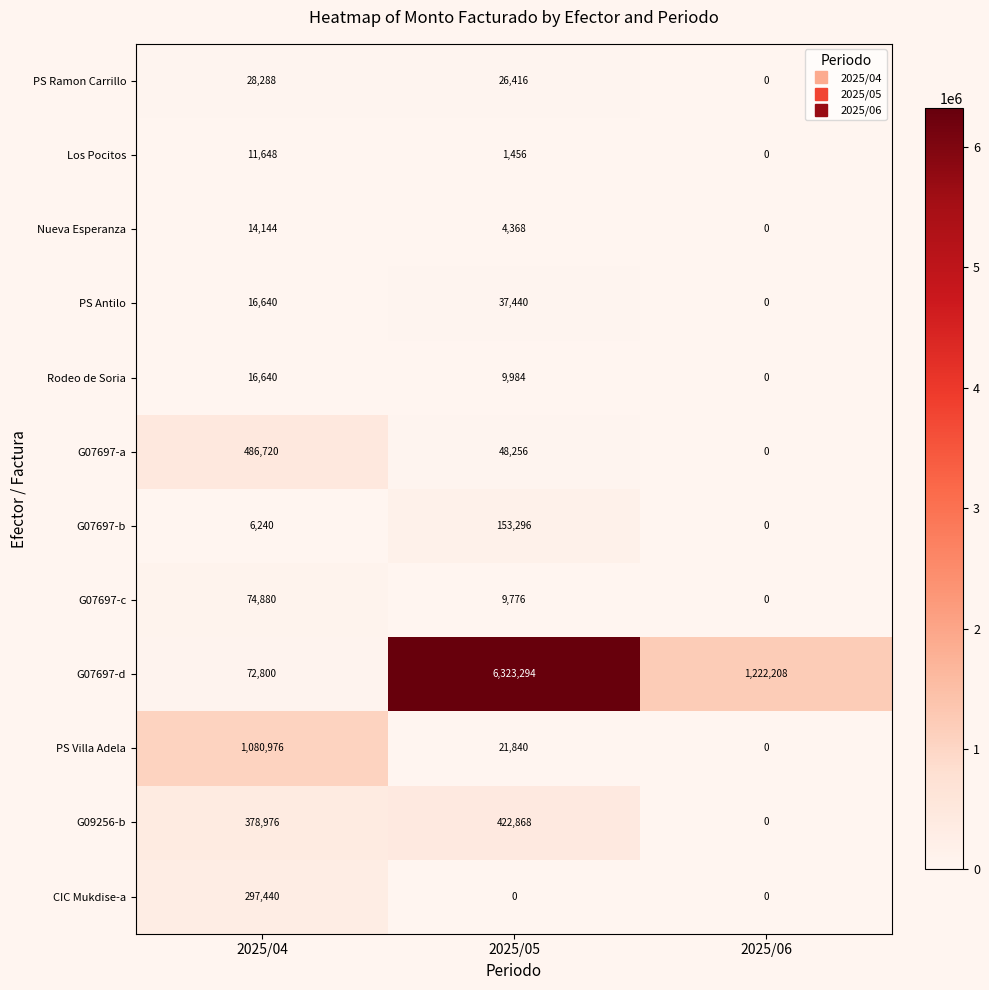

At which label is G07697-c closest to 37440?

2025/05